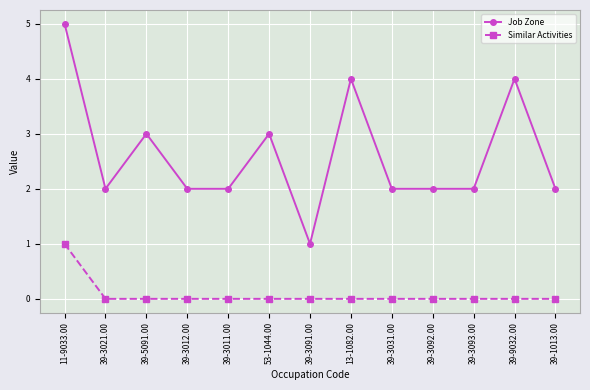

True or false: Job Zone and Similar Activities intersect in this chart.

False